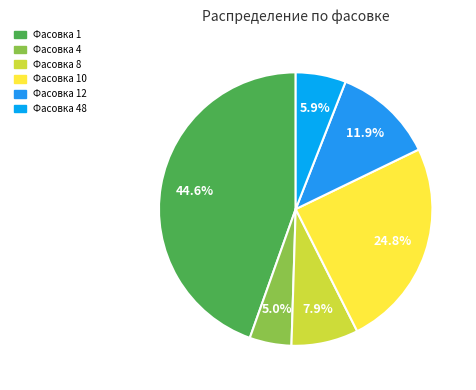

To the nearest percent, what is the difference between the largest and smallest slice percentages?

40%